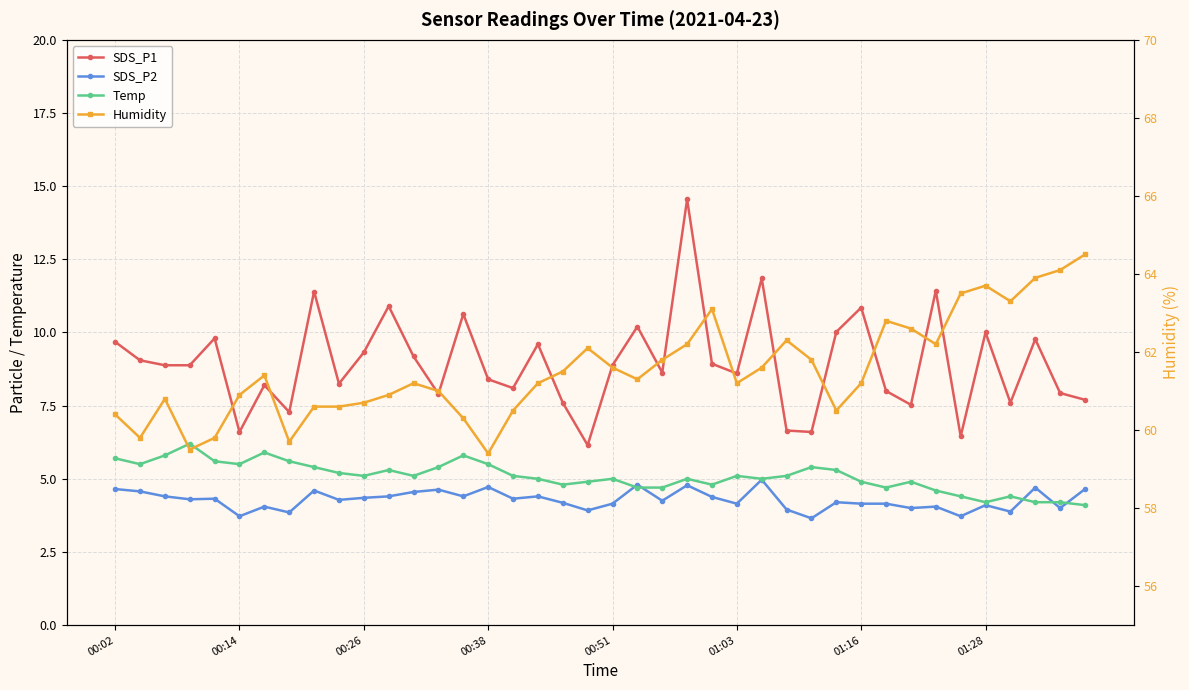

What is the difference between the second highest and minimum values in the SDS_P2 series?

1.1